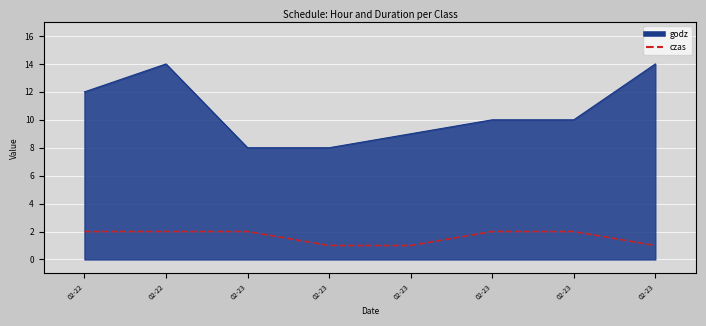

Does the chart have visible grid lines?

Yes